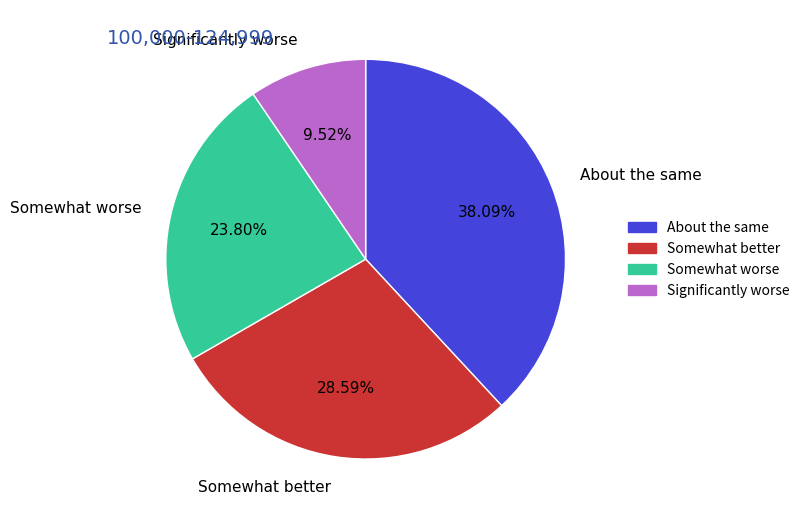

Between Somewhat better and Significantly worse, which is larger?

Somewhat better